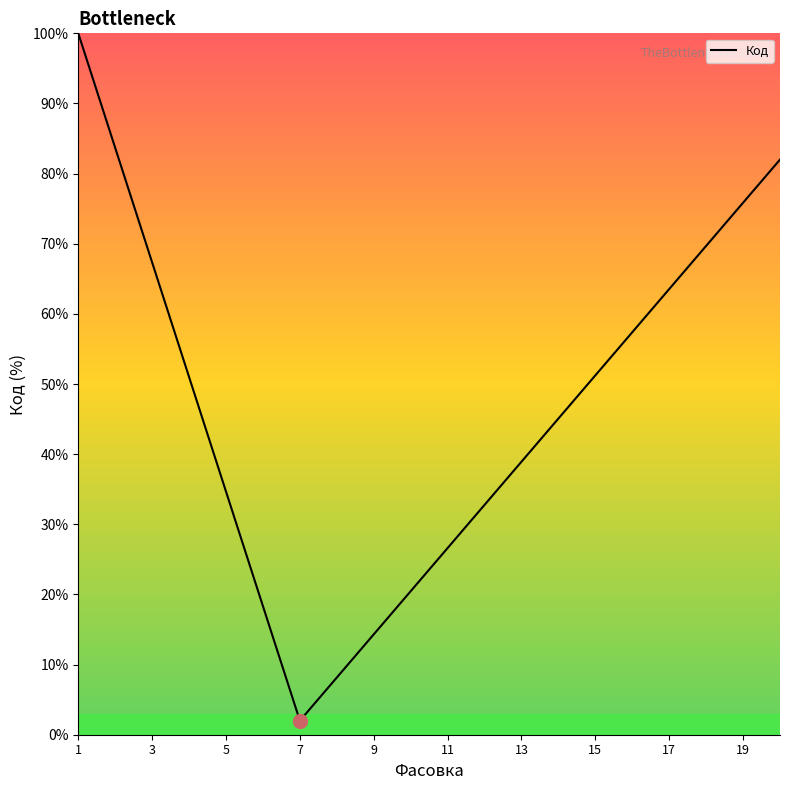

How many values exceed 51?

3